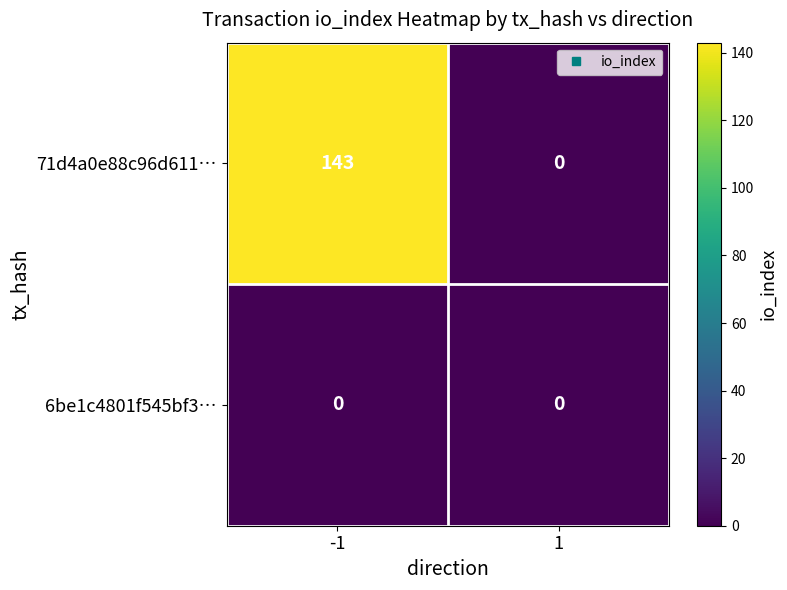

Reading right to left, what are all the values shown in this chart?

71d4a0e88c96d611…: 0	143
6be1c4801f545bf3…: 0	0